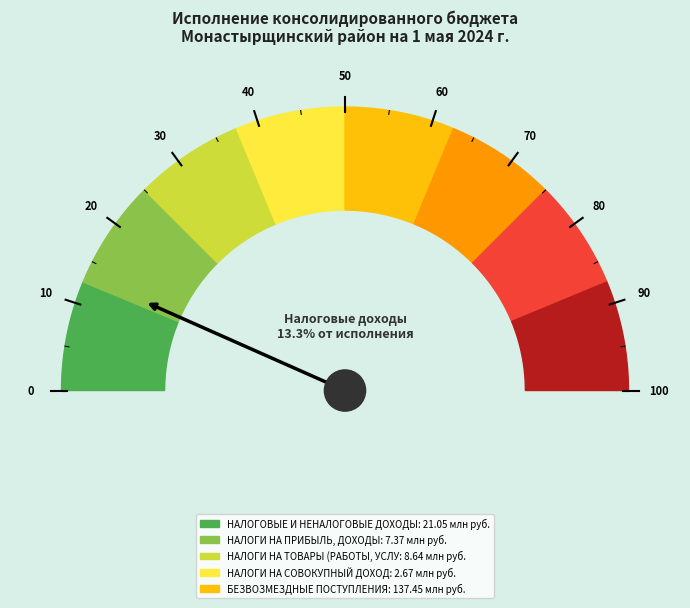

Does БЕЗВОЗМЕЗДНЫЕ ПОСТУПЛЕНИЯ represent more than half of the total?

Yes